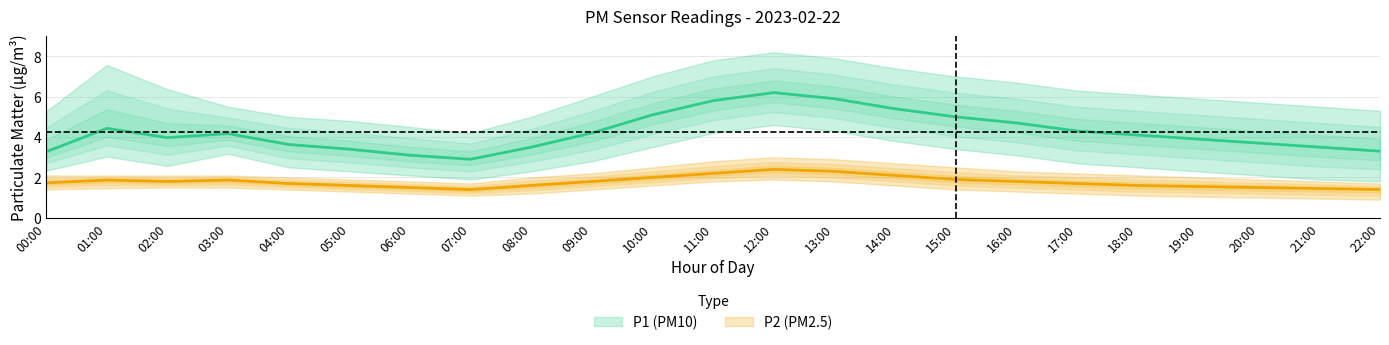

How many data points in P2_upper are above 2?

14